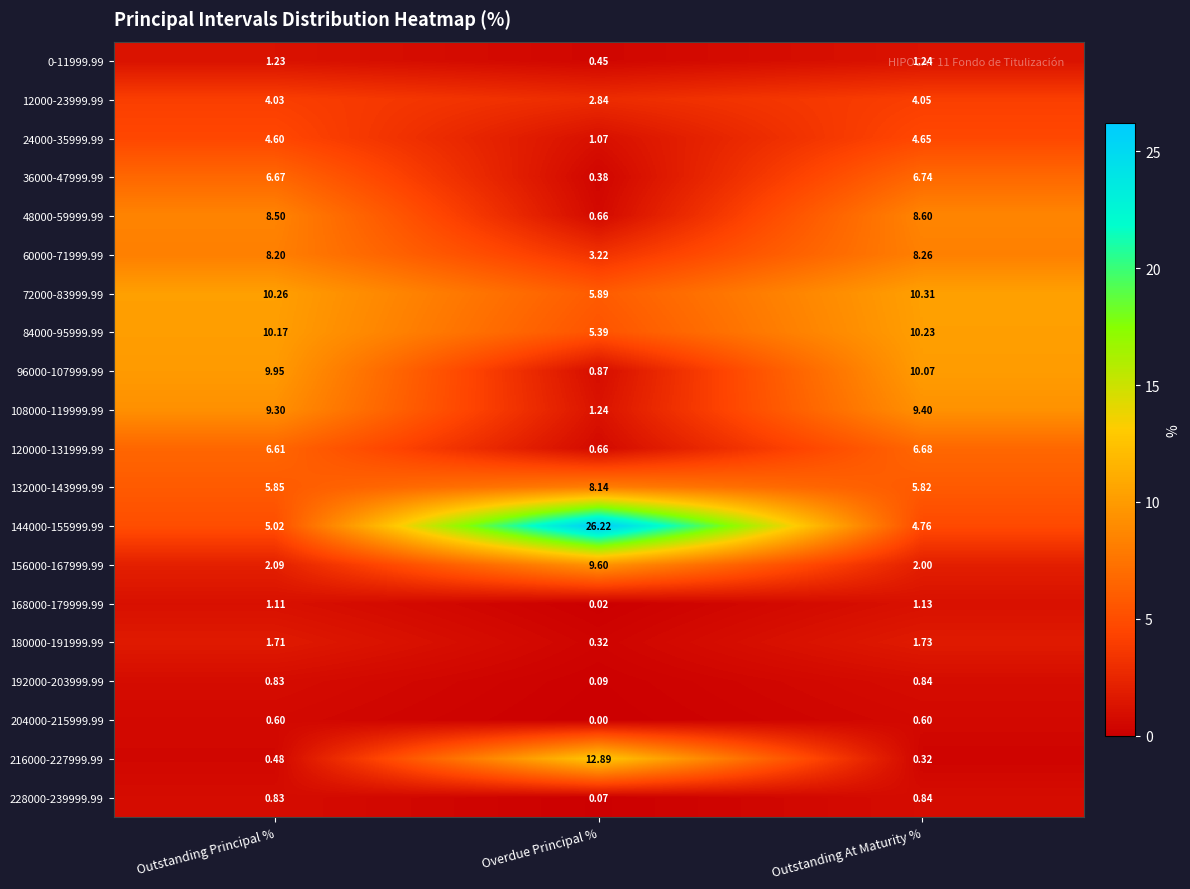

Where is 24000-35999.99 nearest to the value 2?

Overdue Principal %